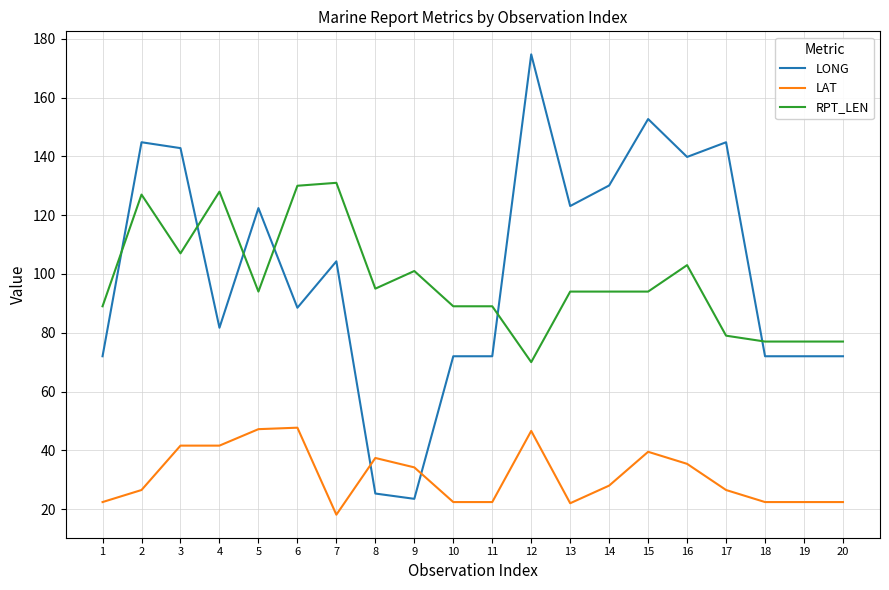

True or false: RPT_LEN has more than 0 interior local peaks.

True